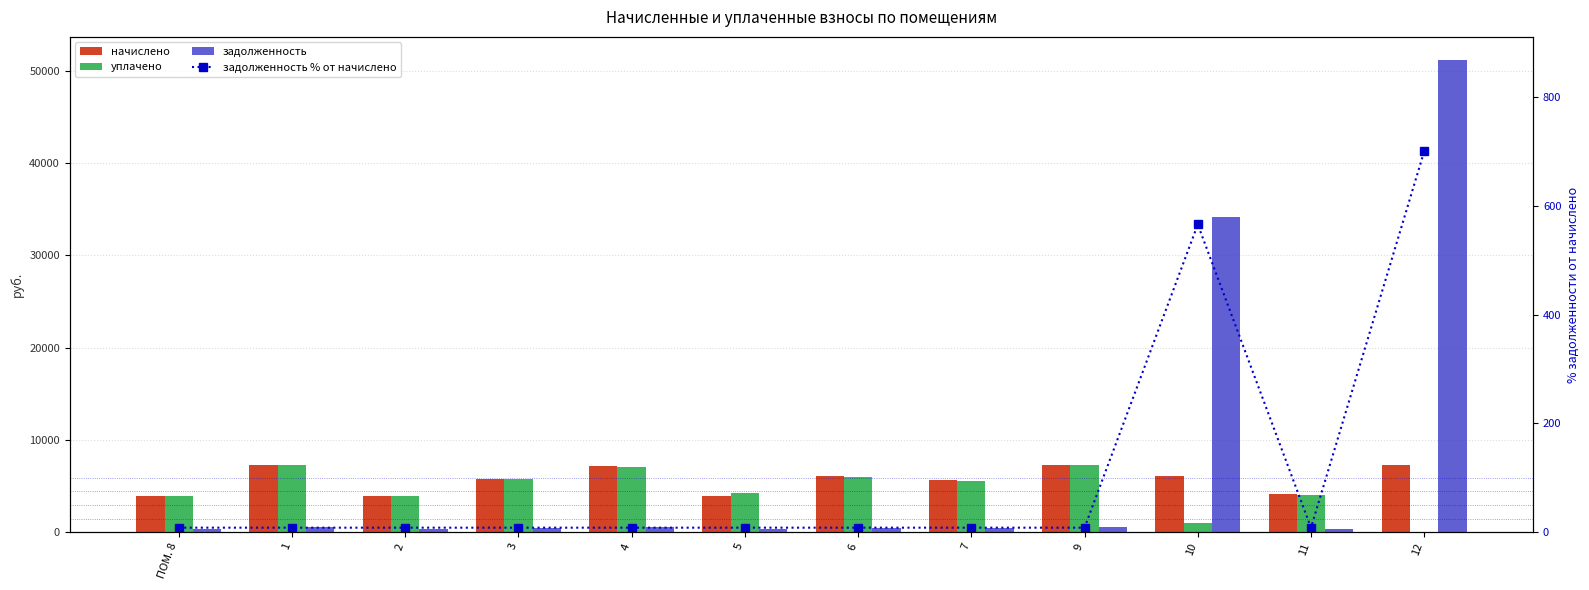

Reading left to right, extract all data points from this chart.

начислено: ПОМ. 8=3906.1	1=7288.3	2=3906.1	3=5762.3	4=7117.6	5=3940.2	6=6035.6	7=5602.9	9=7288.3	10=6035.6	11=4088.3	12=7288.3
уплачено: ПОМ. 8=3887.2	1=7253.1	2=3887.2	3=5734.4	4=7083.2	5=4230.5	6=6006.5	7=5575.9	9=7253.1	10=1003.0	11=4068.5	12=0.0
задолженность: ПОМ. 8=325.5	1=607.4	2=325.5	3=480.2	4=593.1	5=328.4	6=503.0	7=466.9	9=607.4	10=34170.6	11=340.7	12=51090.6
задолженность % от начислено: ПОМ. 8=8.3	1=8.3	2=8.3	3=8.3	4=8.3	5=8.3	6=8.3	7=8.3	9=8.3	10=566.1	11=8.3	12=701.0